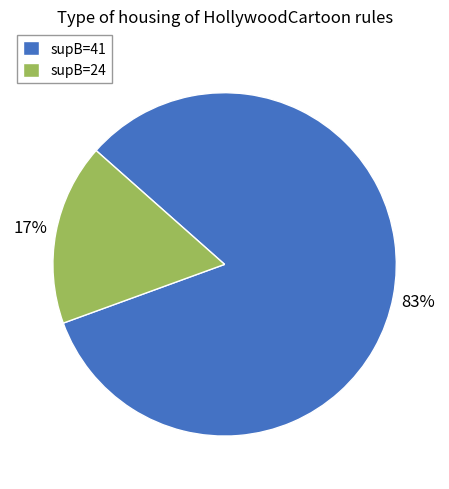

Approximately how many times larger is the value at supB=41 compared to supB=24?

4.9